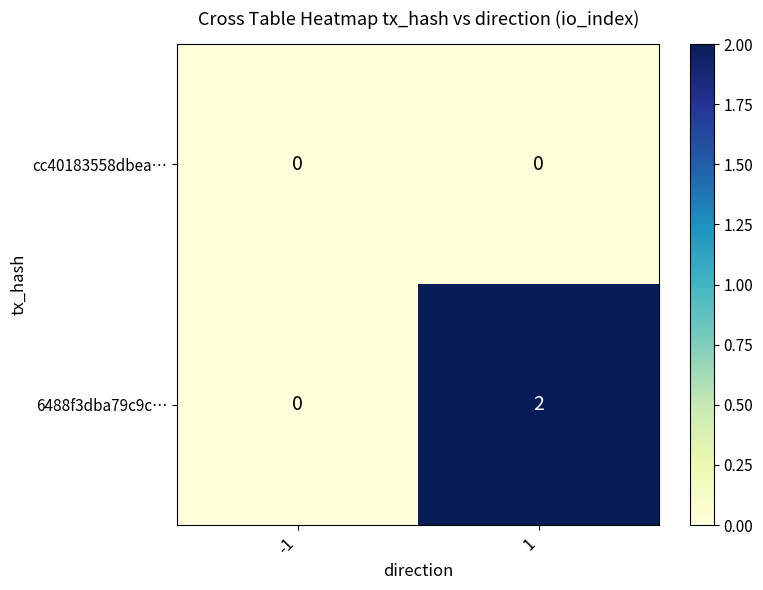

The value of 6488f3dba79c9c… at -1 is 1. True or false?

False